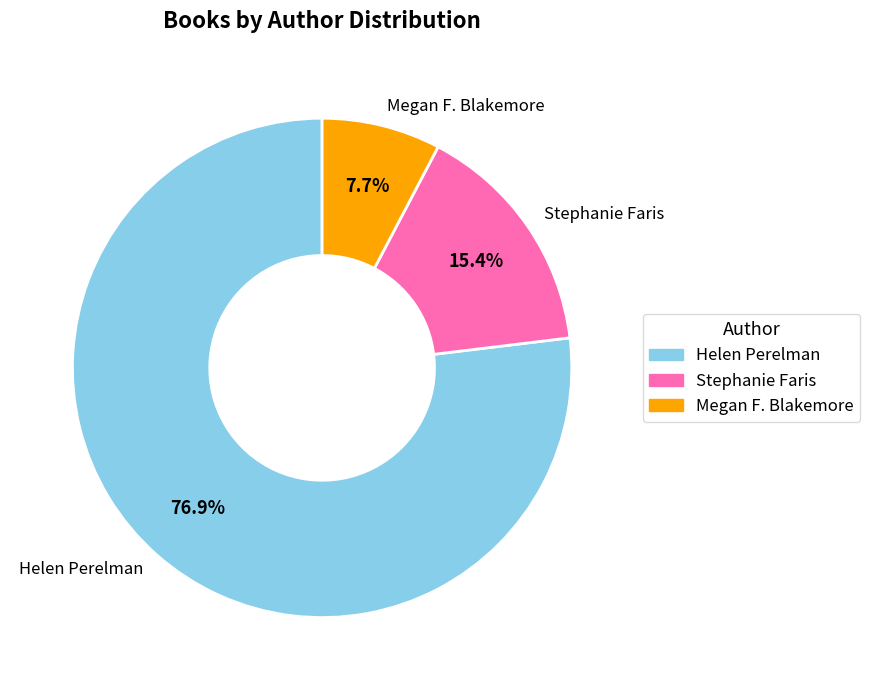

Rank the categories by value from highest to lowest.

Helen Perelman, Stephanie Faris, Megan F. Blakemore